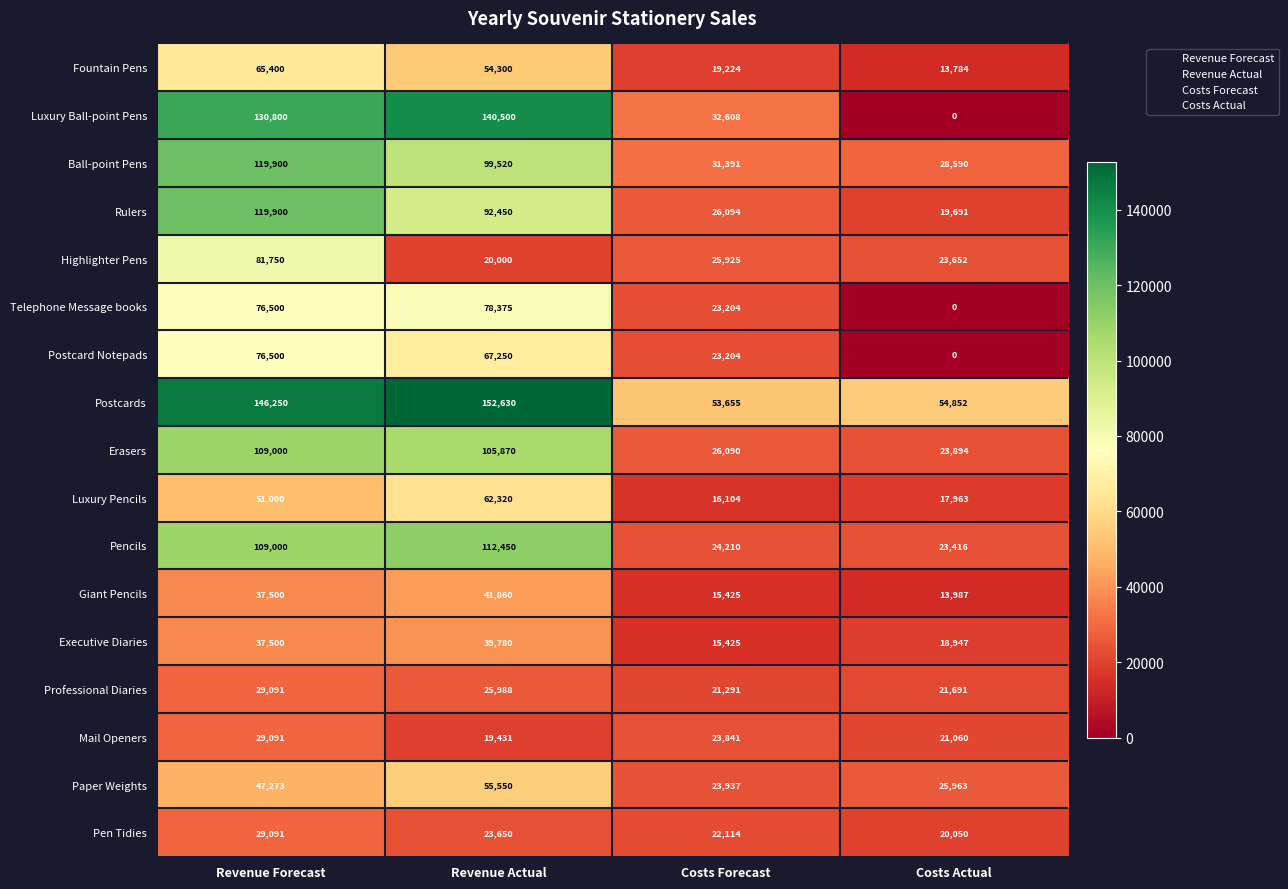

What is the highest value of the Erasers series?

109000